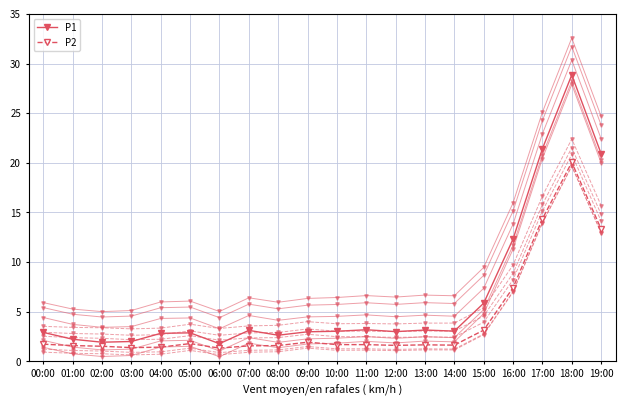

Where does the P1 series first go above 3?

07:00